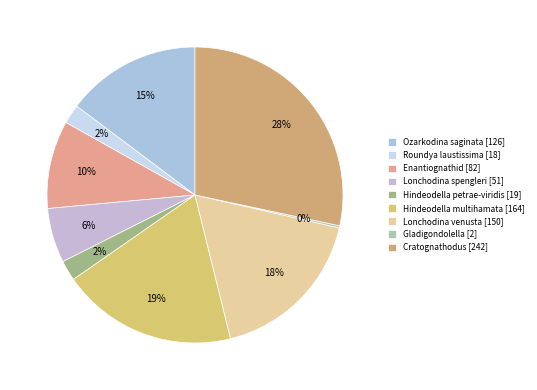

Which slice is the largest?

Cratognathodus [242]